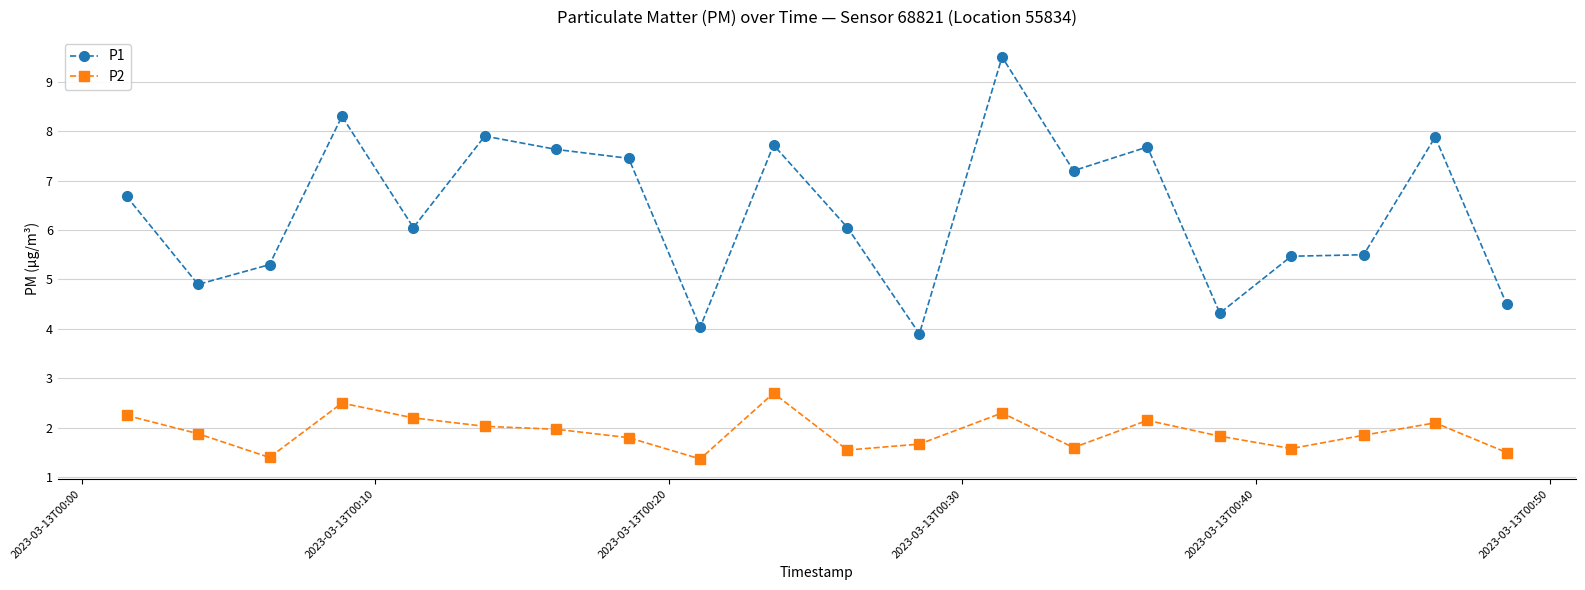

Rank the series by their average value, from highest to lowest.

P1, P2